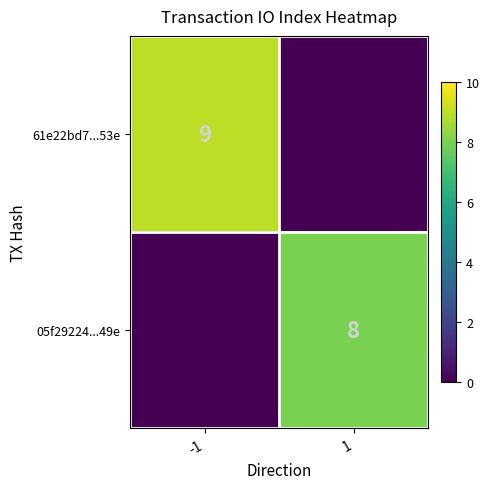

Is it true that 05f29224...49e equals 8 at 1?

True